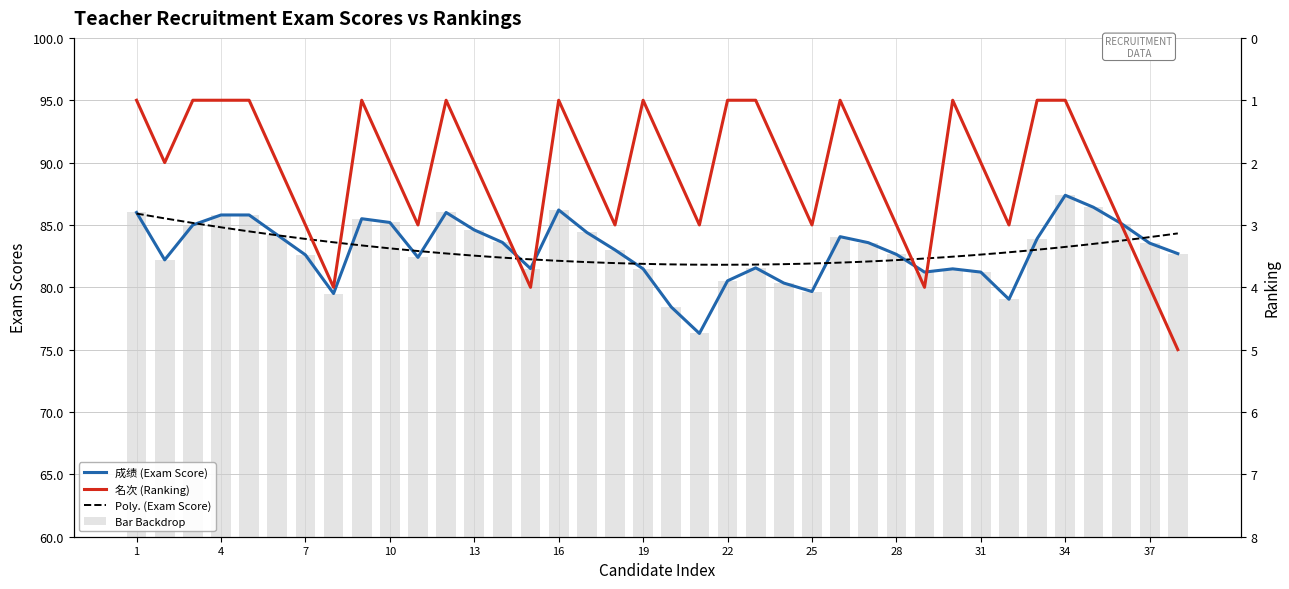

How many distinct data groups are displayed?

2